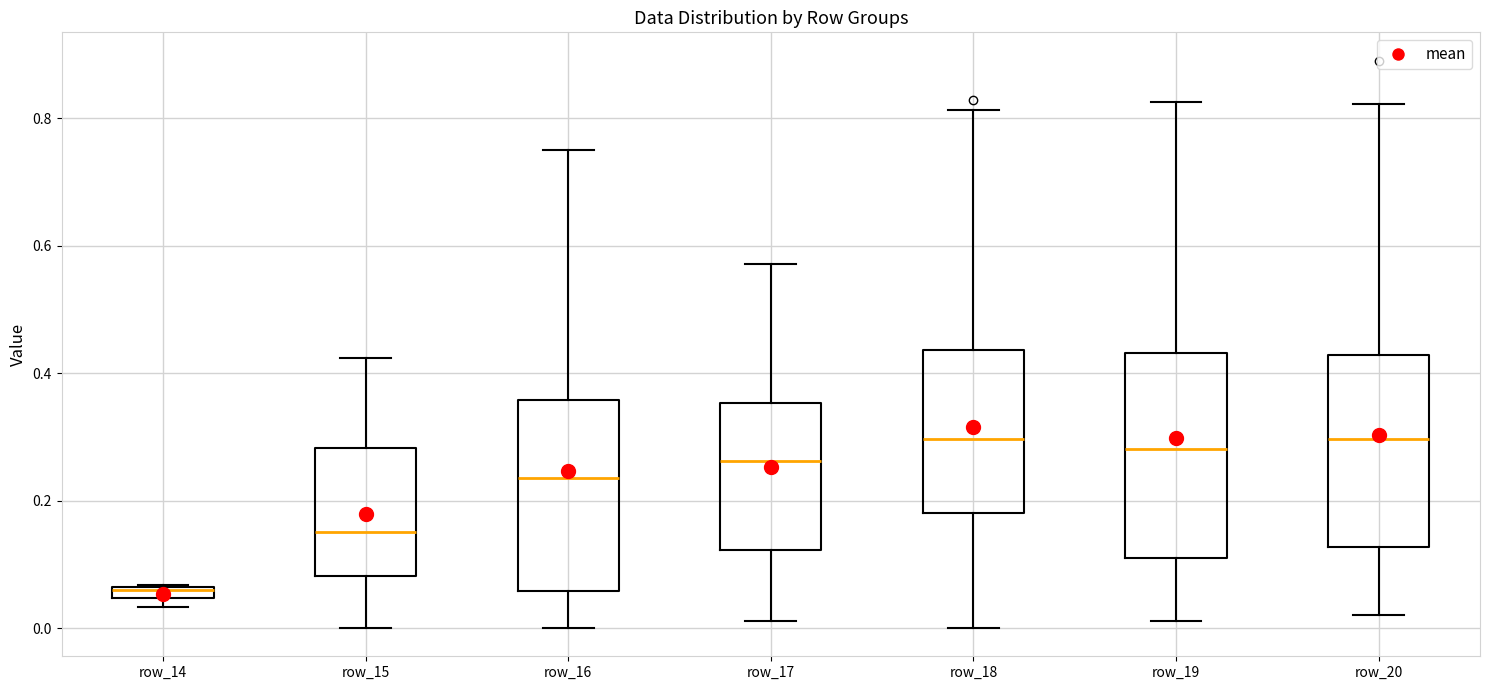

Where does the upper whisker of the box for row_19 end on the y-axis? The values are not printed on the chart, so give them approximately, as read against the axis.

0.82